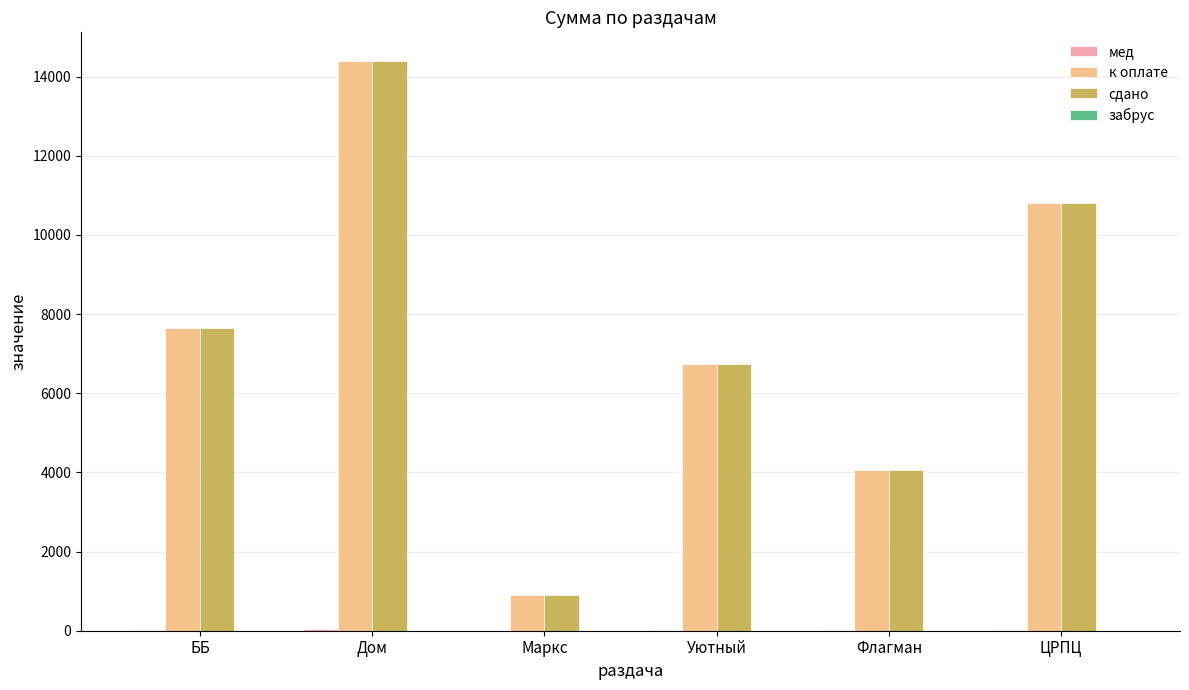

The сдано series shows 10800 at ЦРПЦ. True or false?

True